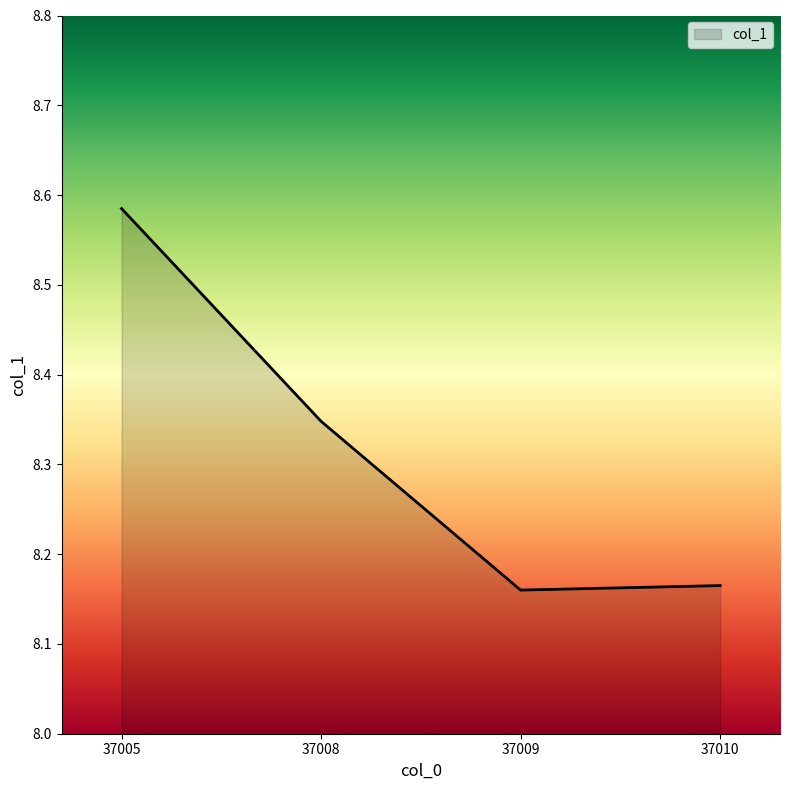

At which category does the data reach its first local valley?

37009